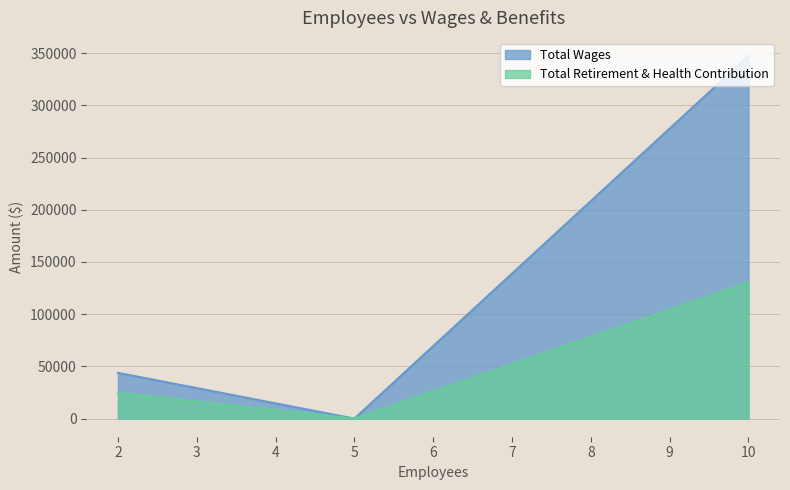

The value of Total Retirement & Health Contribution at 10 is 210023. True or false?

False